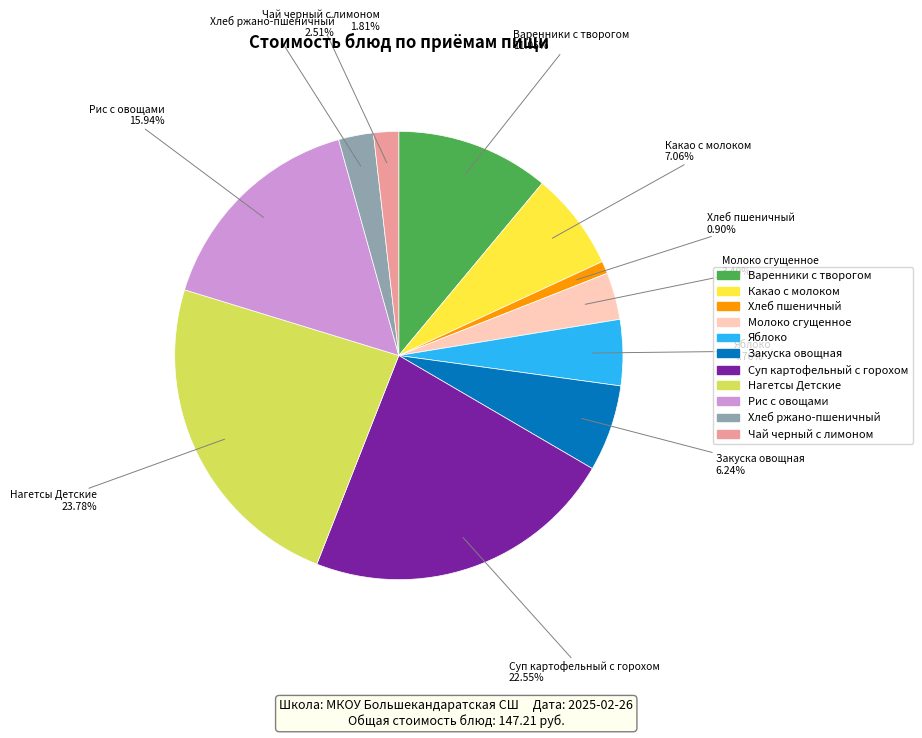

To the nearest percent, what percentage of the pie is Нагетсы Детские?

24%